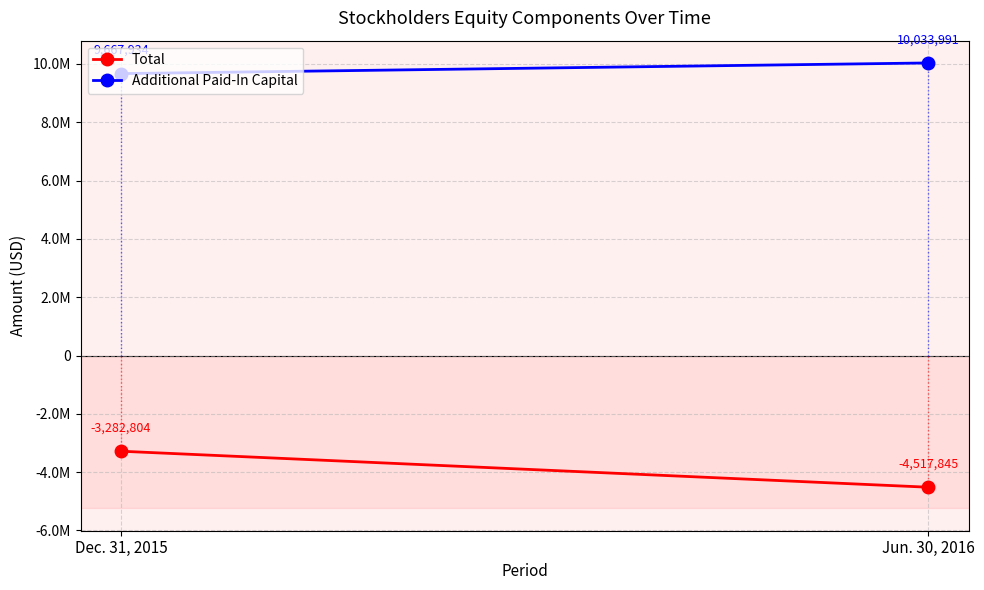

Reading left to right, what are all the values shown in this chart?

Total: -3282804	-4517845
Additional Paid-In Capital: 9667934	10033991